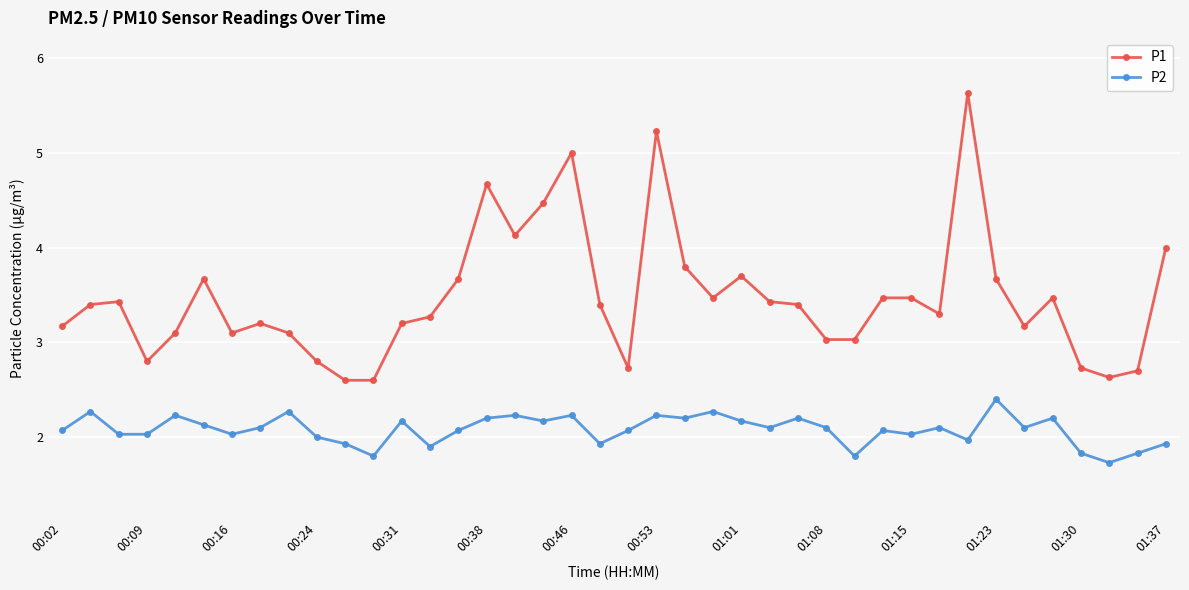

What is the difference between the maximum and minimum values in the P1 series?

3.0